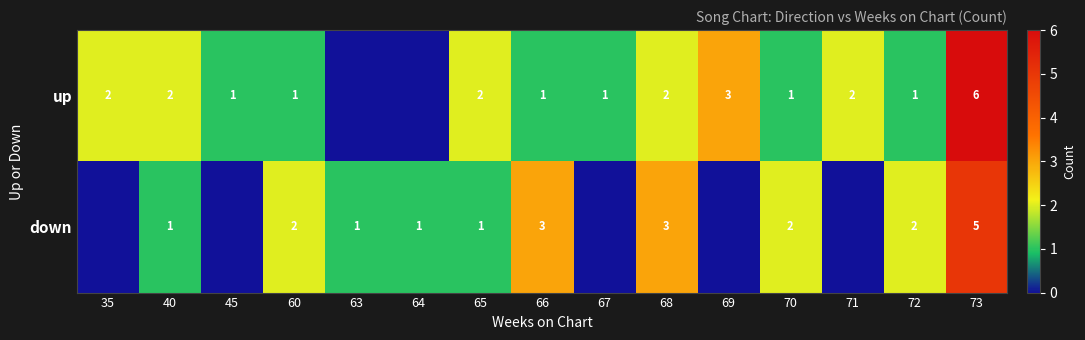

True or false: down has a value of 1 at 66.

False